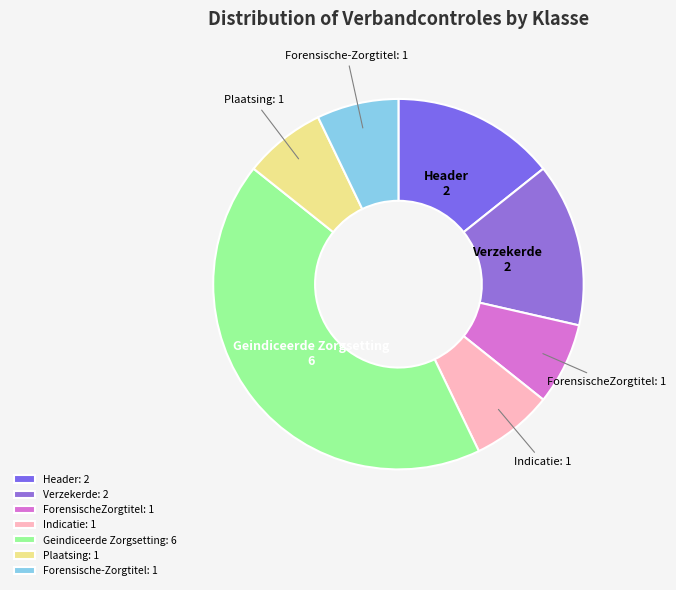

Is there a majority slice in this chart?

No